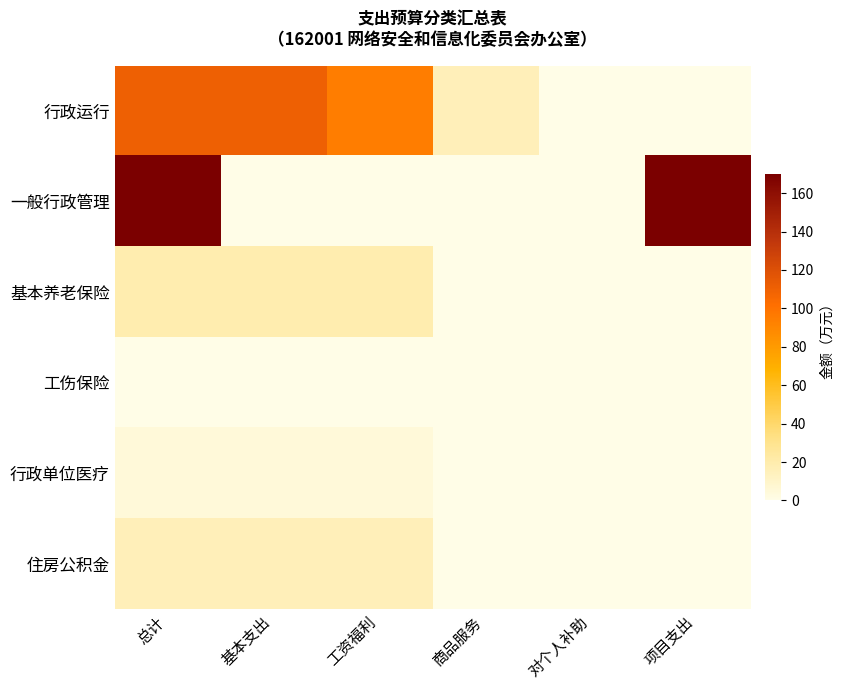

How many categories are shown in the chart?

6